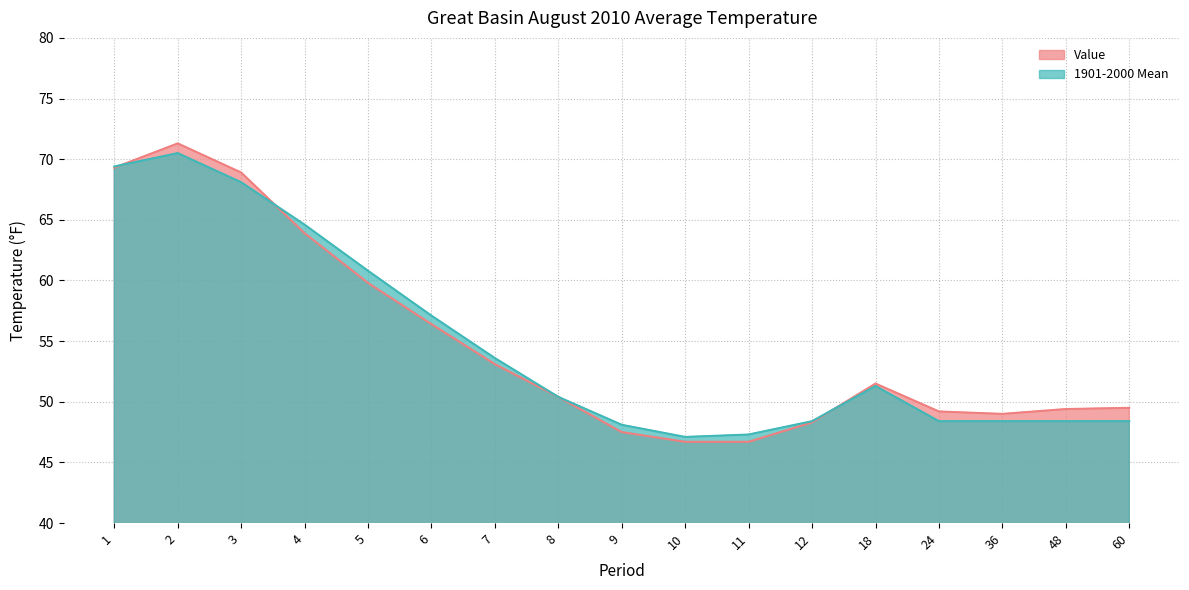

At how many categories does at least one series exceed 65?

3